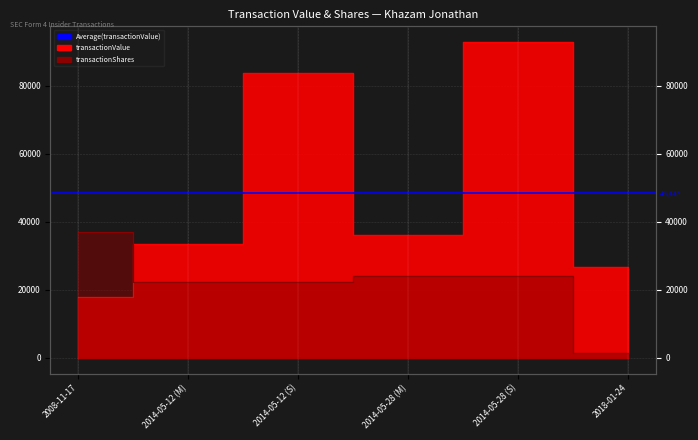

How many times do transactionValue and transactionShares cross each other?

1